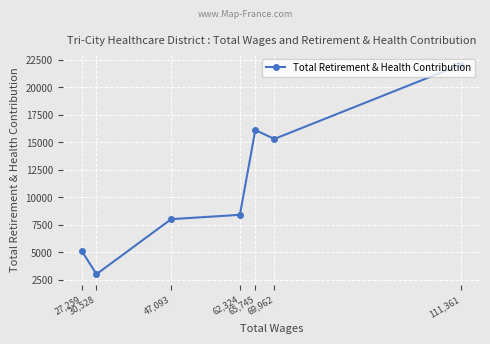

The chart shows a value of 4306 at 30,528. True or false?

False